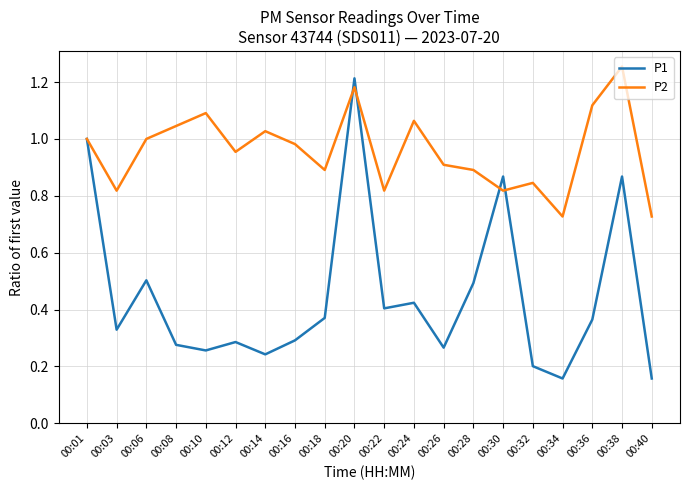

Is it true that P1 equals 0.3 at 00:30?

False